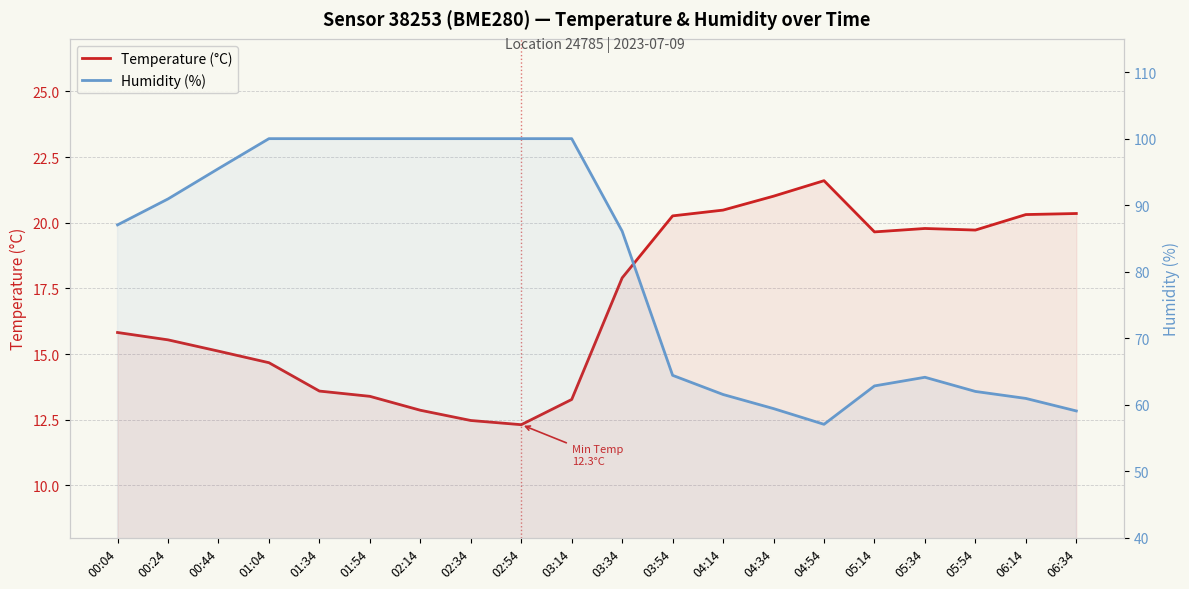

At which category is the sum across all series the highest?

01:04